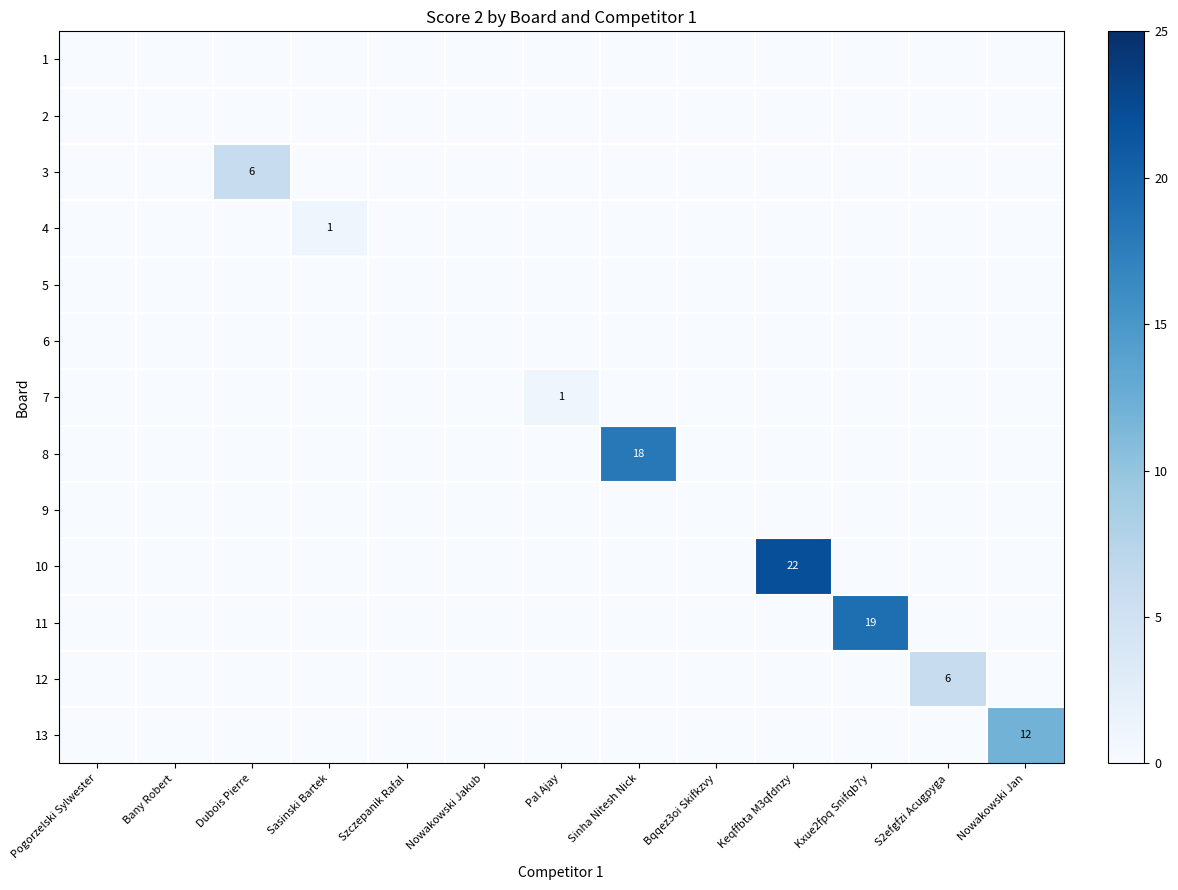

The 11 series shows 10 at Keqffbta M3qfdnzy. True or false?

False